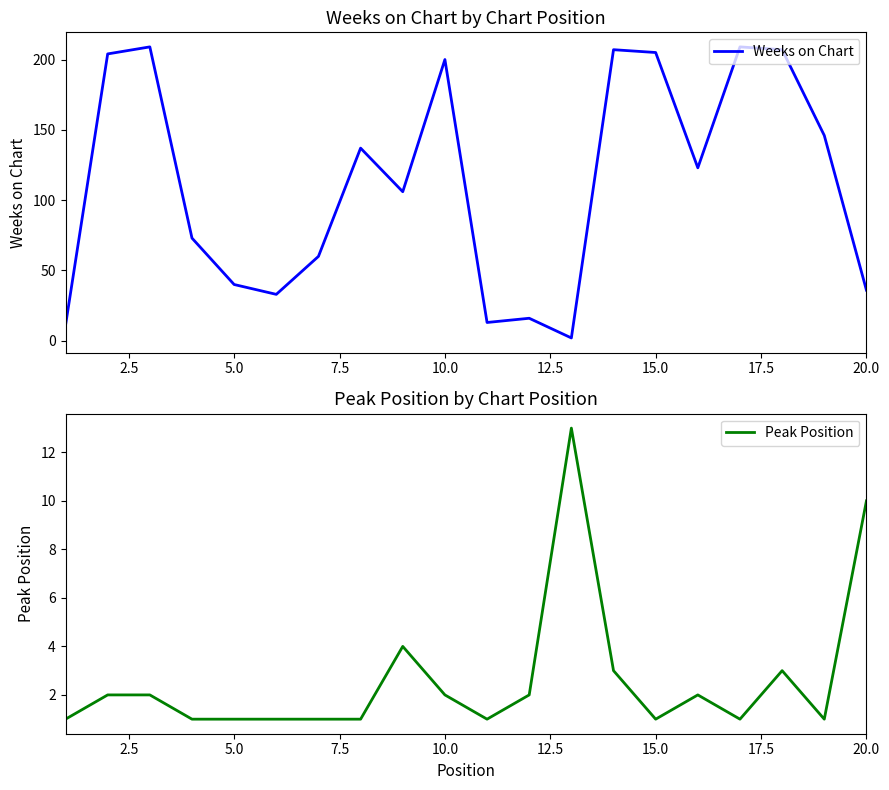

How many values in the Weeks on Chart series exceed 123?

9